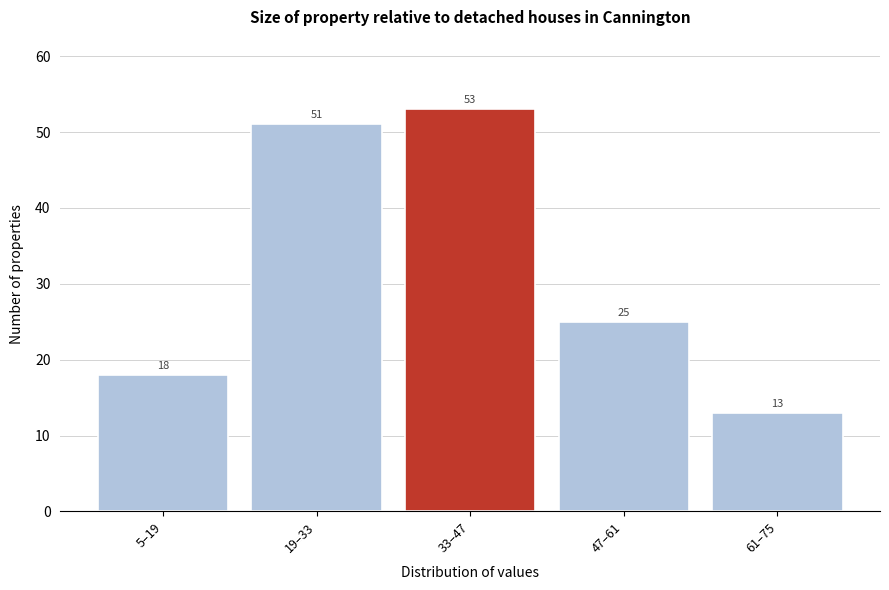

Reading left to right, list all the values displayed in this chart.

5–19=18	19–33=51	33–47=53	47–61=25	61–75=13